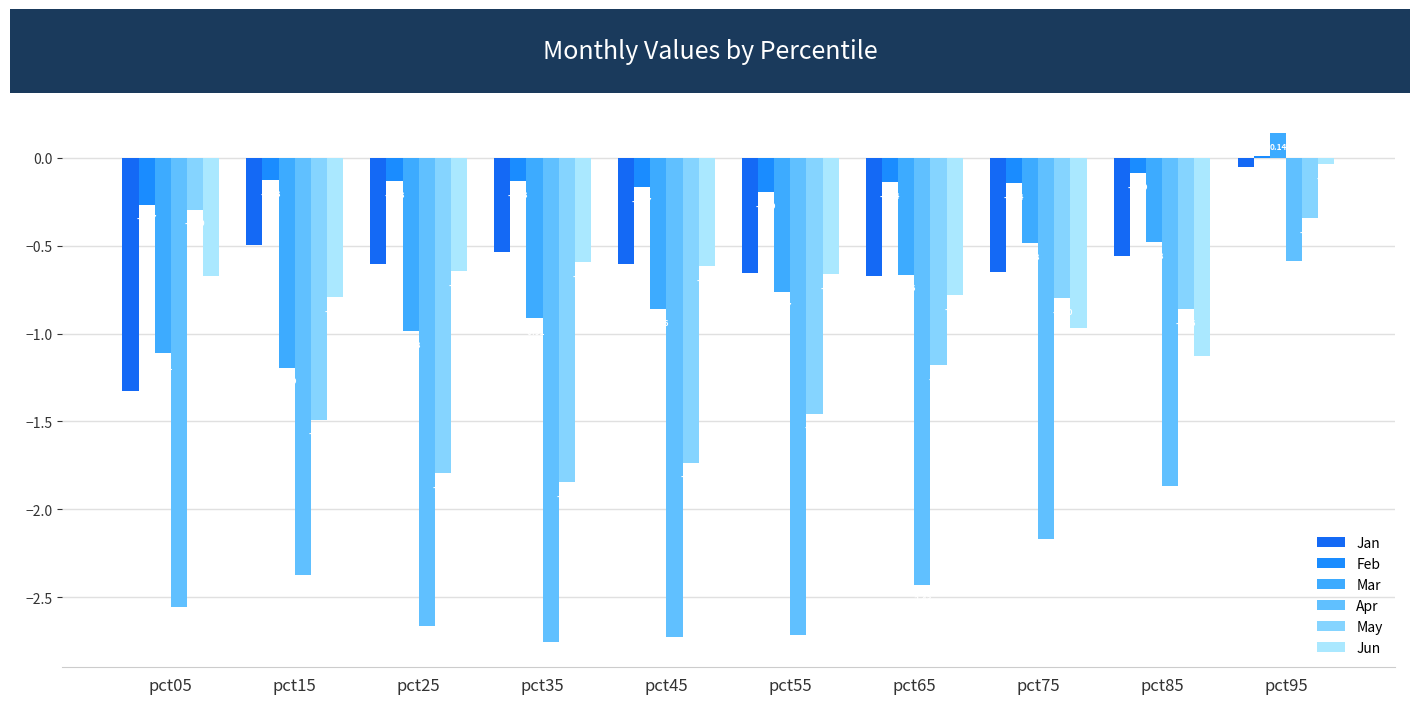

What is the sum of all Jan values?

-6.2